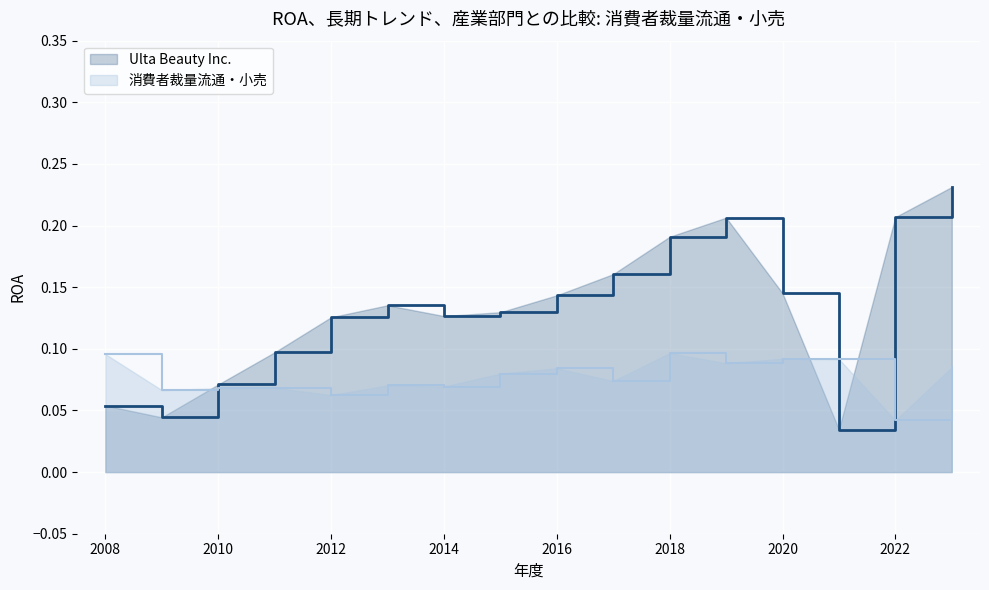

Which series has the largest total across all categories?

Ulta Beauty Inc.